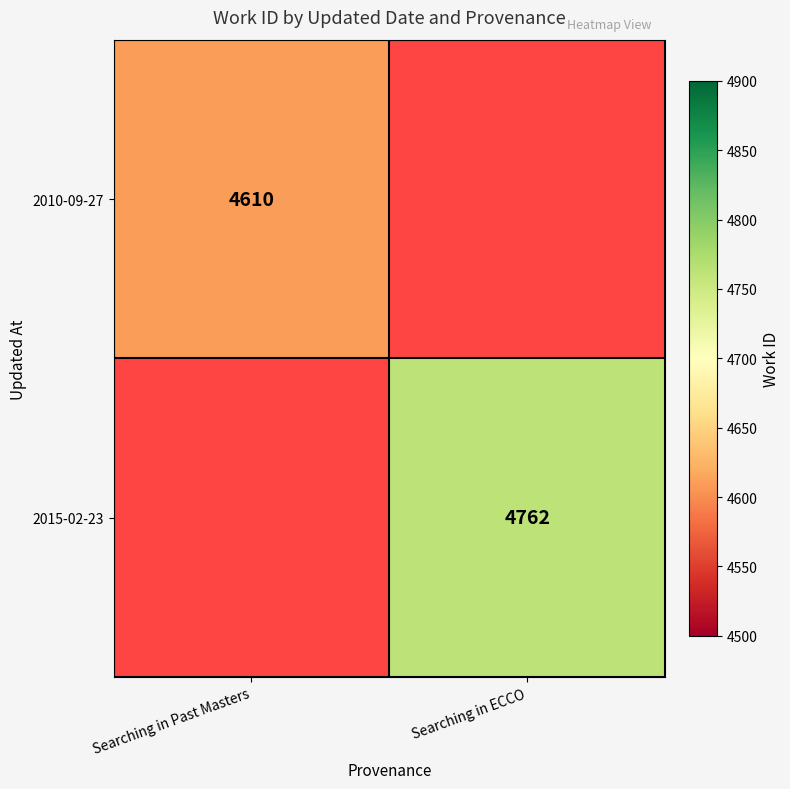

At how many categories does at least one series exceed 4713?

1